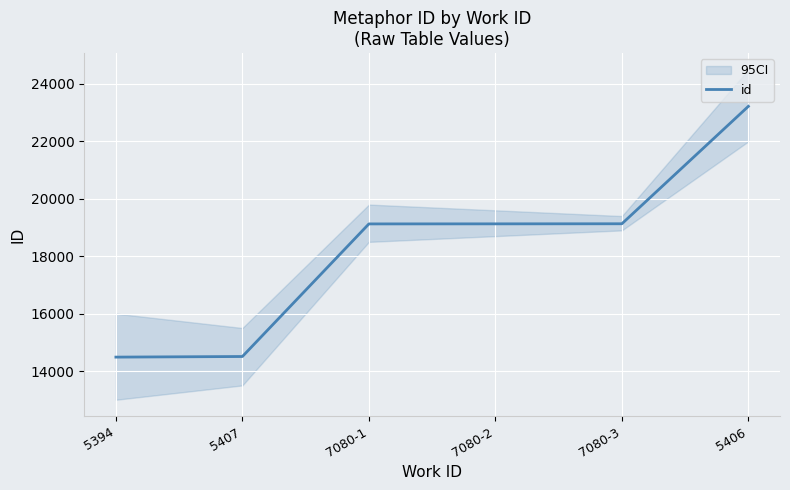

Reading left to right, list all the values displayed in this chart.

14486	14507	19126	19128	19131	23222